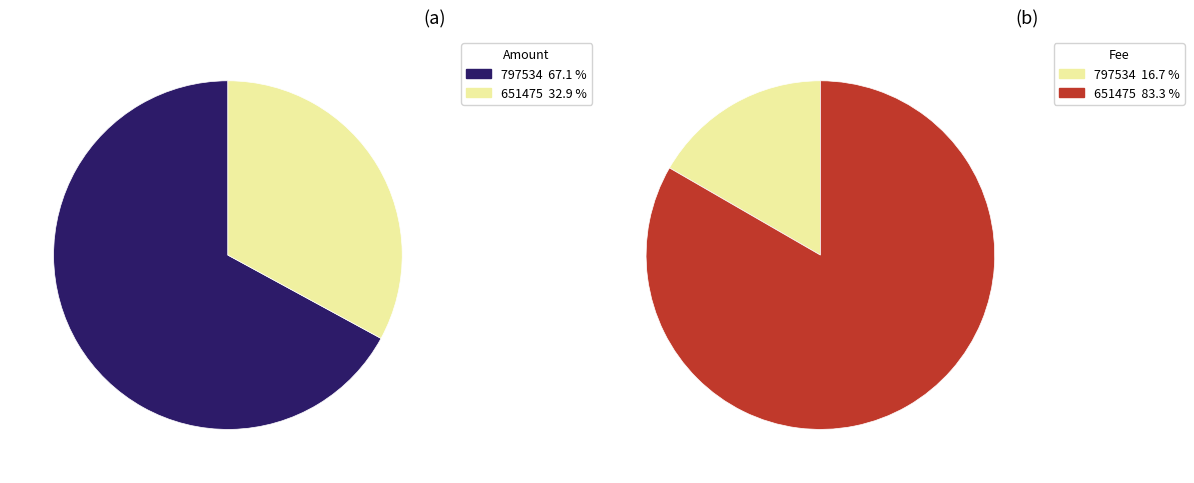

To the nearest percent, what is the combined percentage of 651475 and 797534?

100%